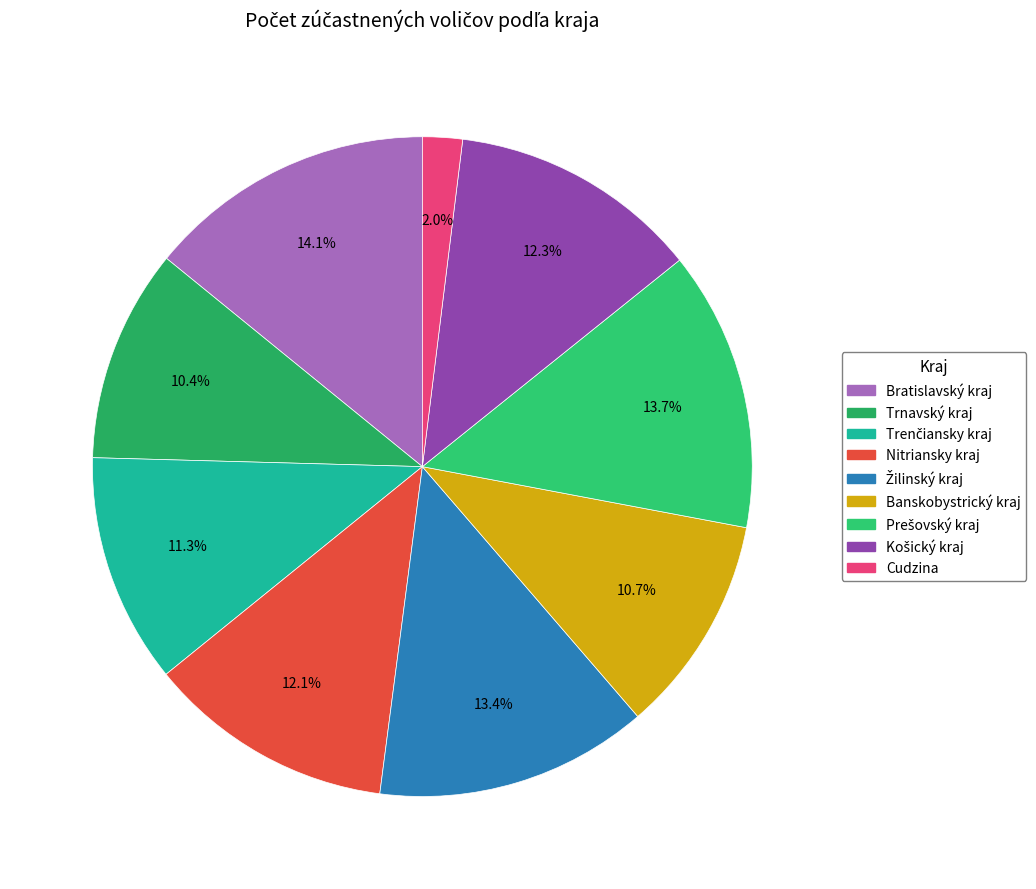

Is it true that Cudzina is 1% of the pie?

False